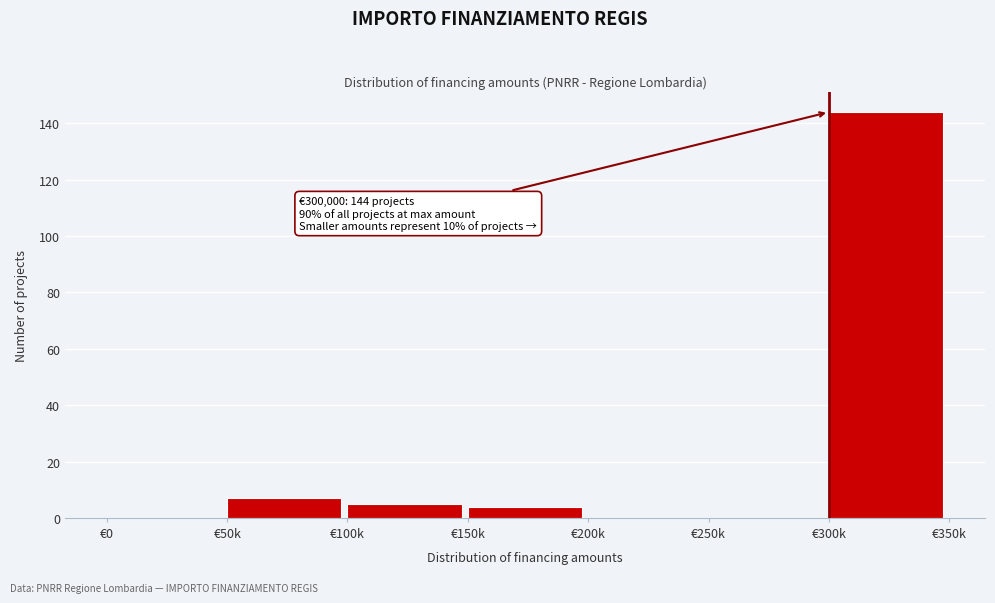

Reading left to right, list all the values displayed in this chart.

€0=0	€50k=7	€100k=5	€150k=4	€200k=0	€250k=0	€300k=144